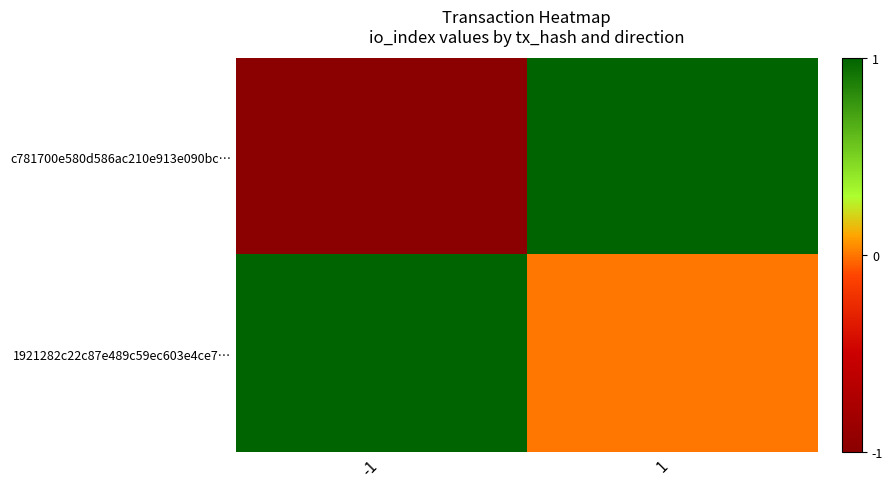

Reading left to right, list all the values displayed in this chart.

c781700e580d586ac210e913e090bc…: -1=-1	1=1
1921282c22c87e489c59ec603e4ce7…: -1=1	1=0